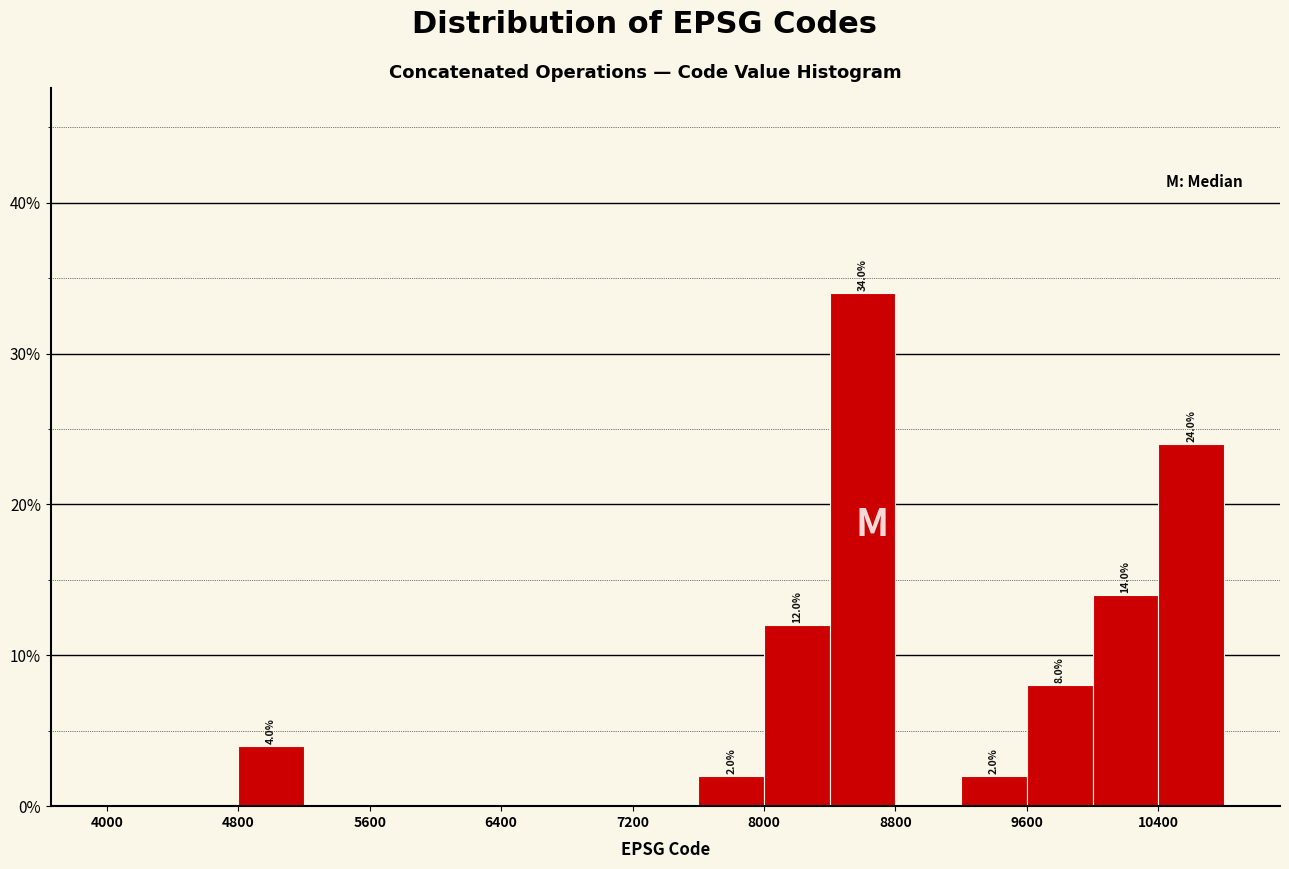

Which range on the x-axis has the tallest bar?

8400 to 8800